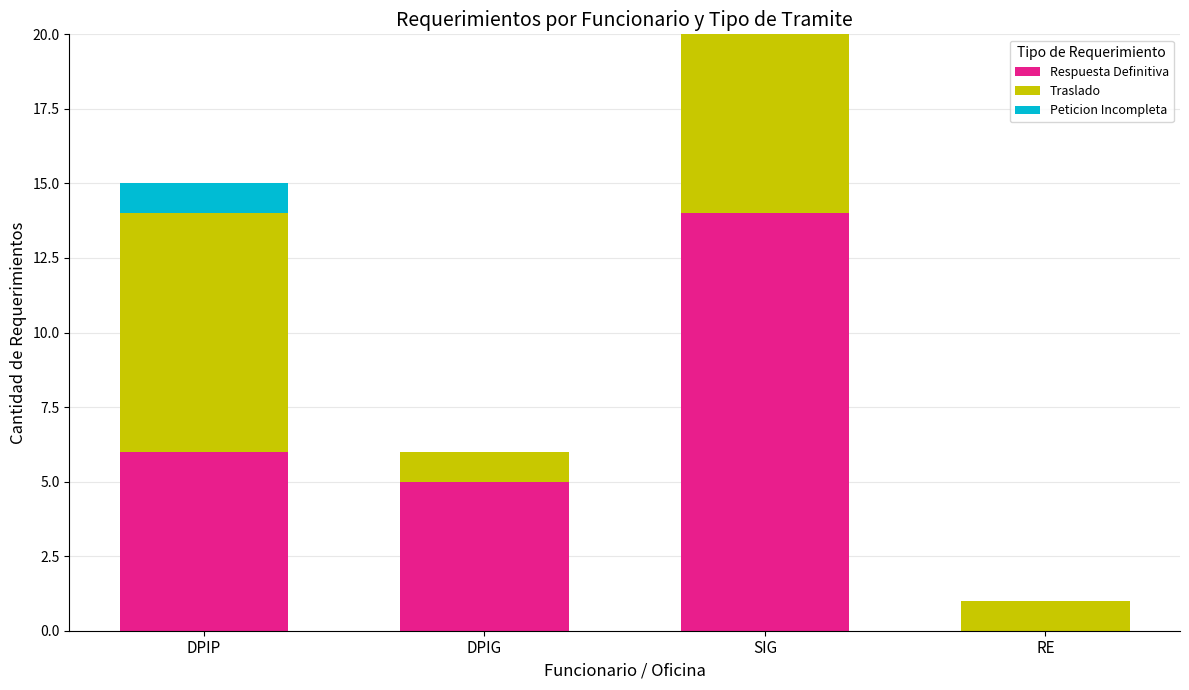

How many categories are shown in the chart?

4